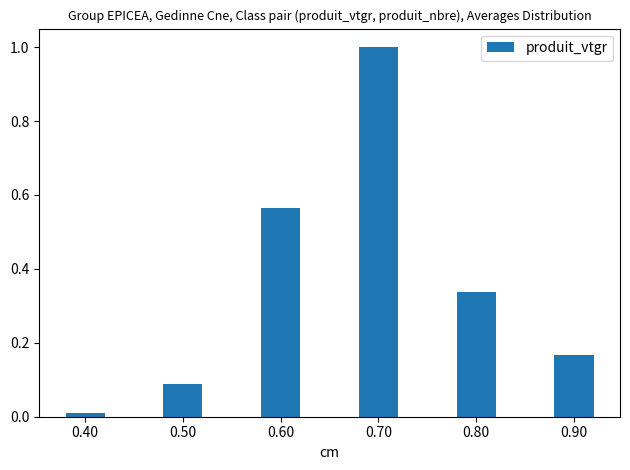

Which label corresponds to the largest value in the chart?

0.70